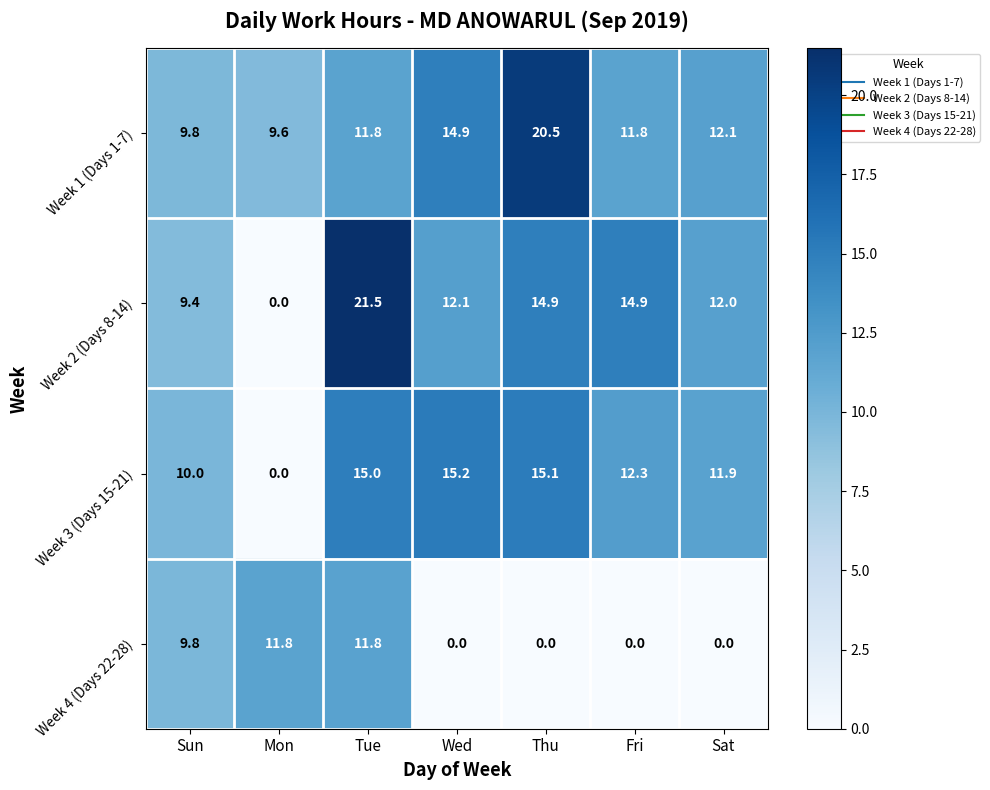

Where is Week 1 (Days 1-7) nearest to the value 15?

Wed